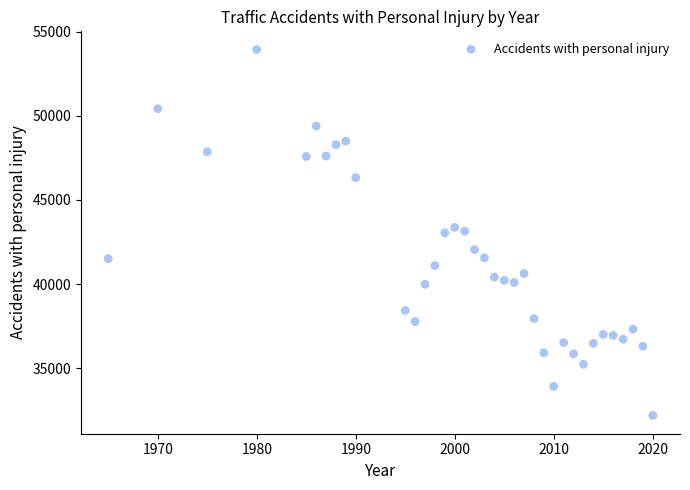

What is the range of Y values (max minus min)?

21720